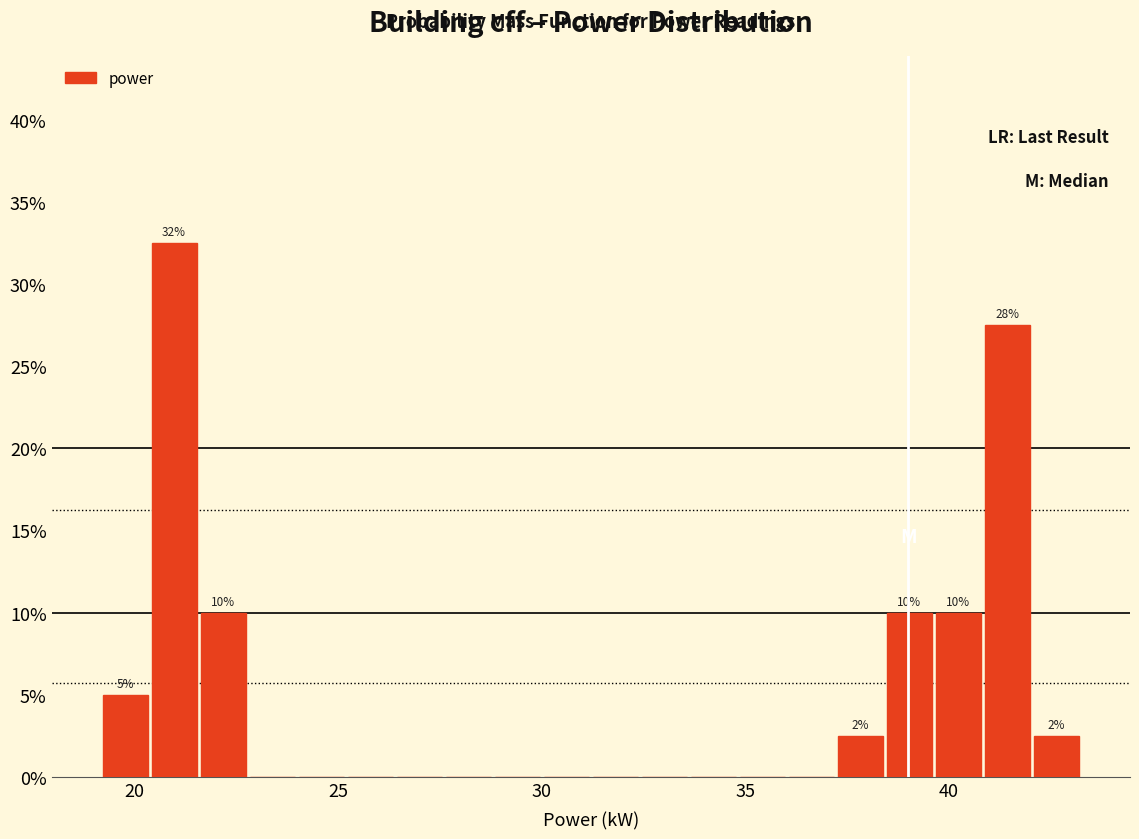

Around what value on the x-axis is the tallest bar? Give the approximate position of its centre, as read against the axis.

21.0